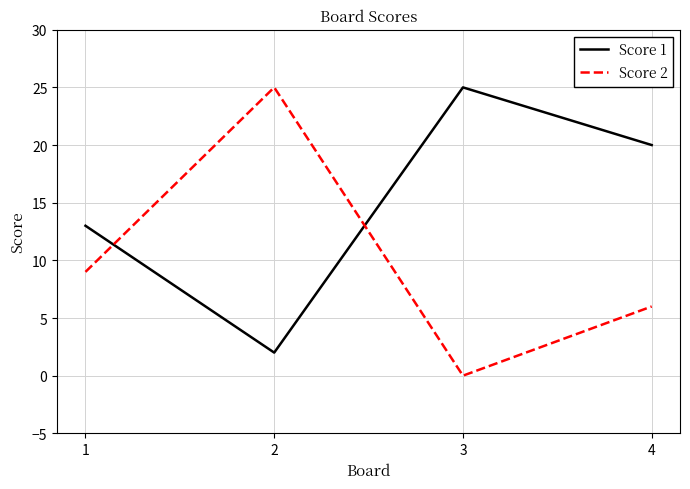

What is the lowest value of the Score 1 series?

2